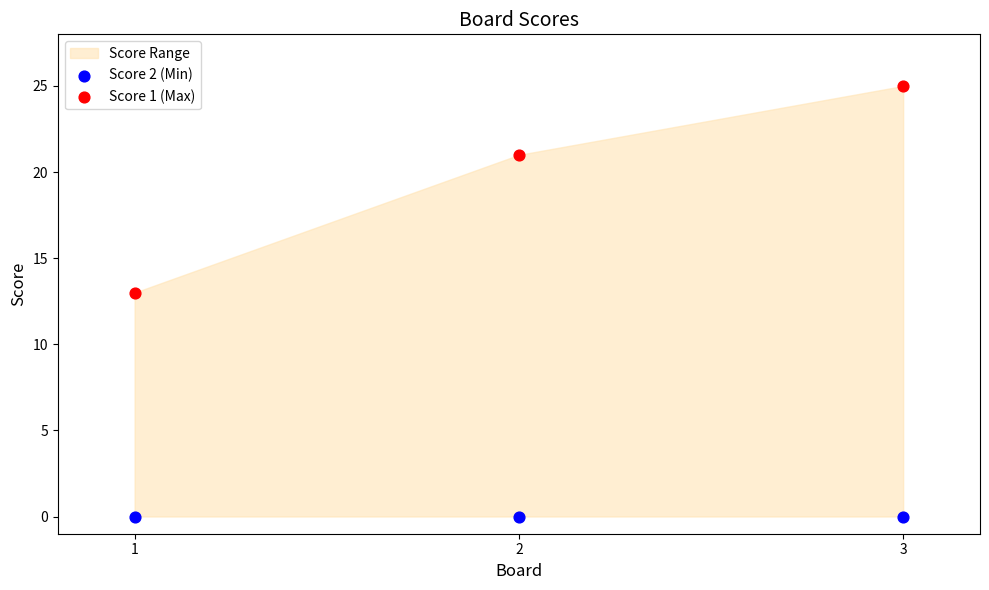

Across all data points, what is the average Y value?

10